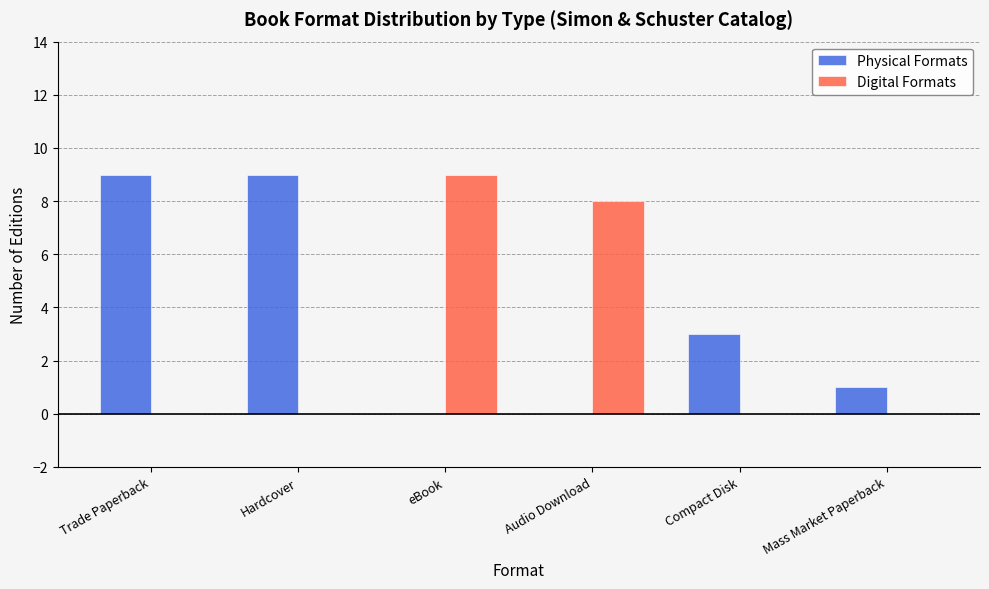

Are the bars grouped side by side (vs. stacked)?

Yes